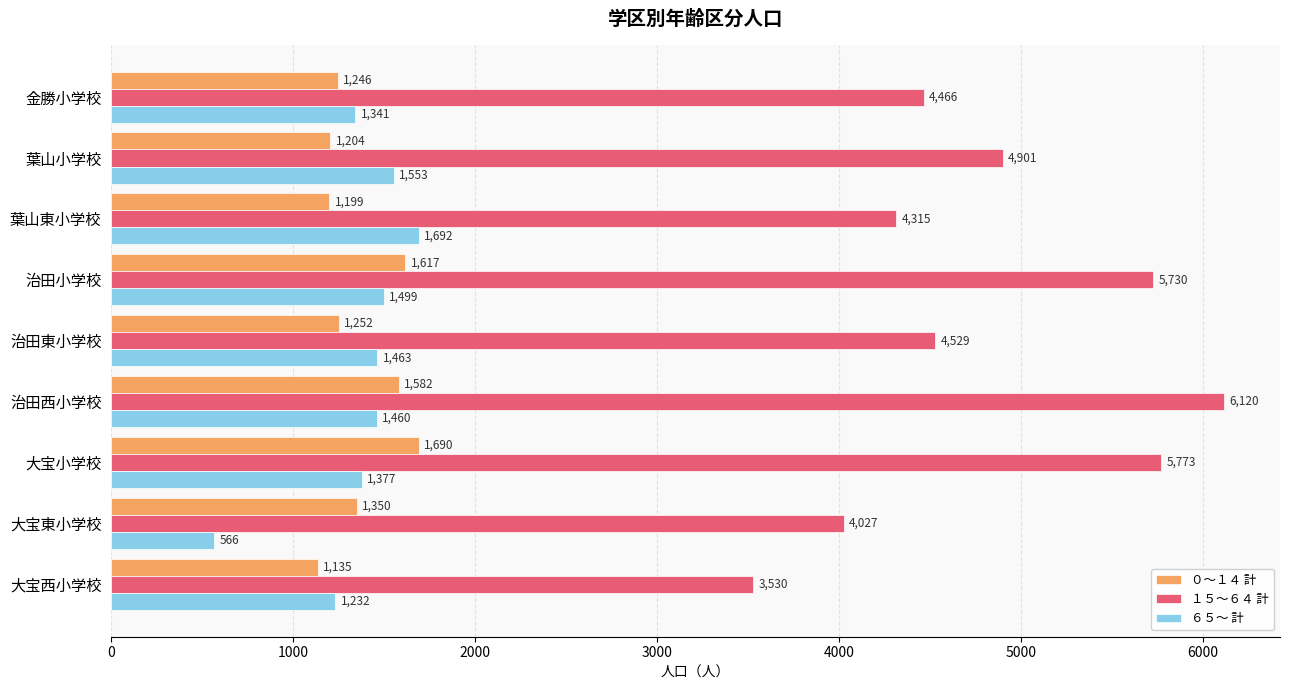

What is the total value across all series at 治田小学校?

8846